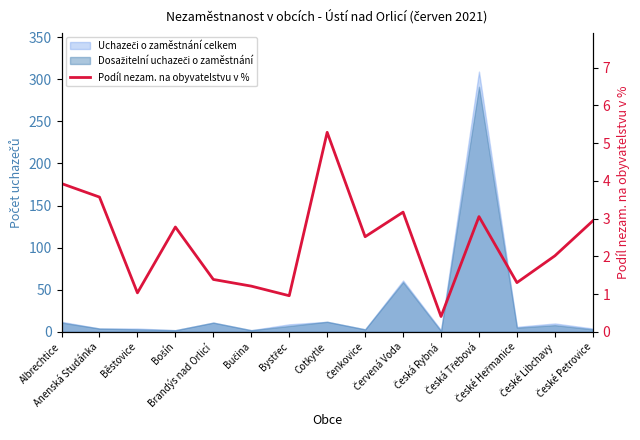

What is the difference between the maximum and minimum values?

4.9